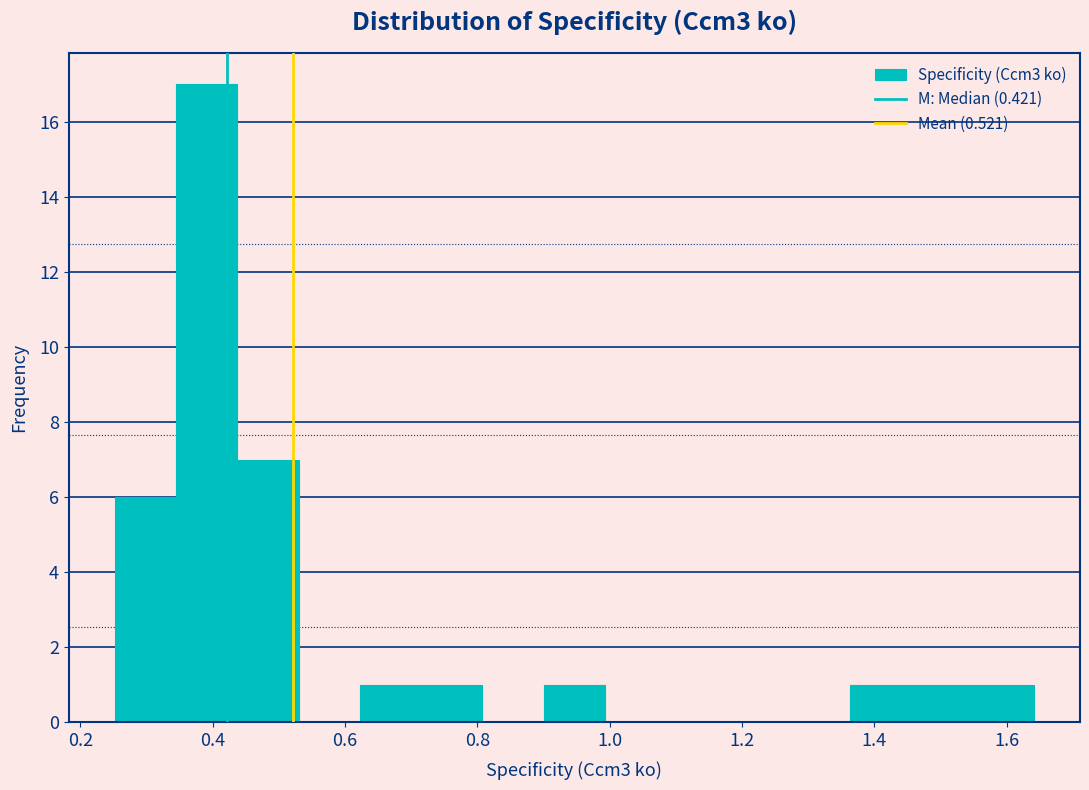

What is the height of the bar covering 0.62 to 0.72 on the x-axis? Neither the bar edges nor the heights are printed on the chart, so give them approximately, as read against the axes.

1